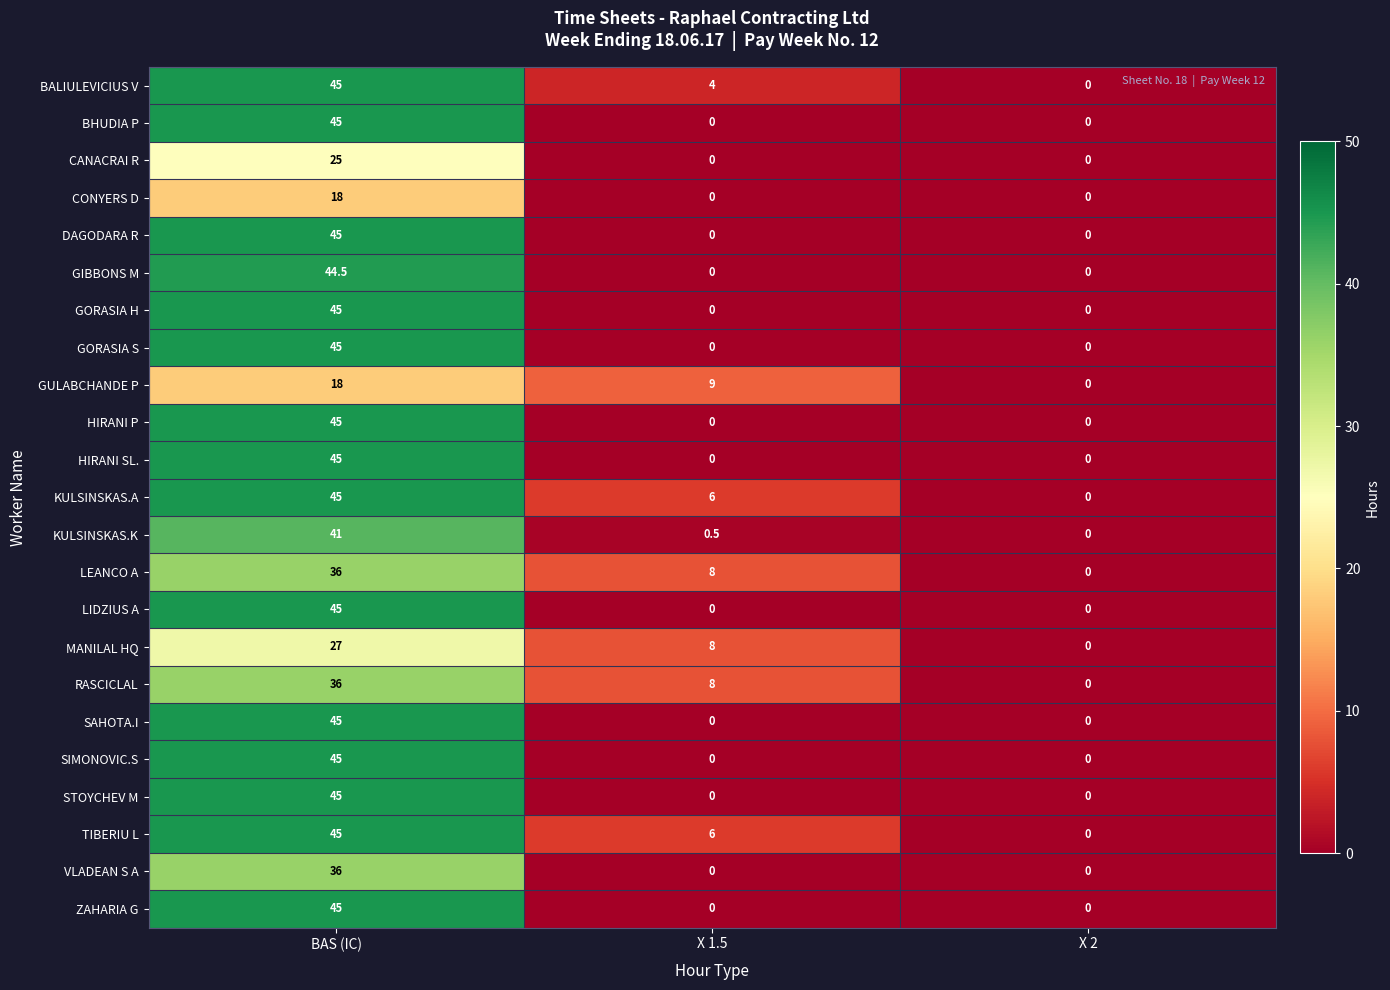

What is the difference between the maximum and minimum values in the TIBERIU L series?

45.0